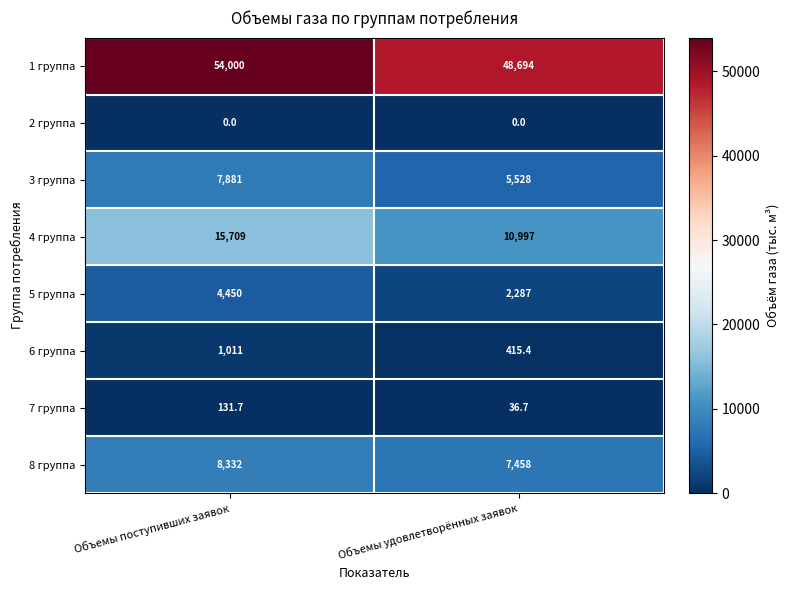

What is the spread (max minus min) of values at Объемы поступивших заявок?

54000.0